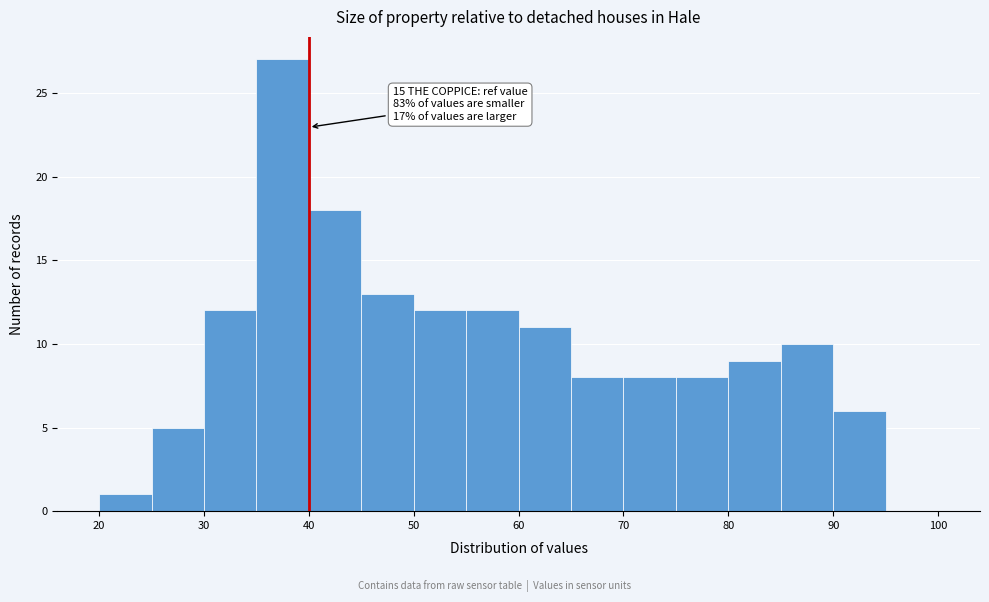

Over which range of the x-axis is the bar tallest?

35 to 40